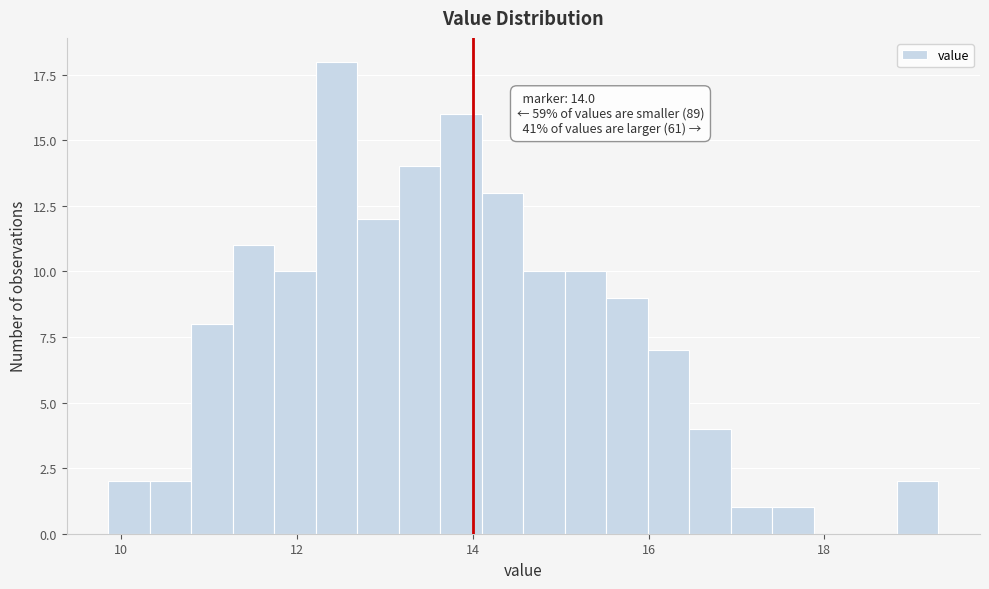

Around what value on the x-axis is the tallest bar? Give the approximate position of its centre, as read against the axis.

12.4